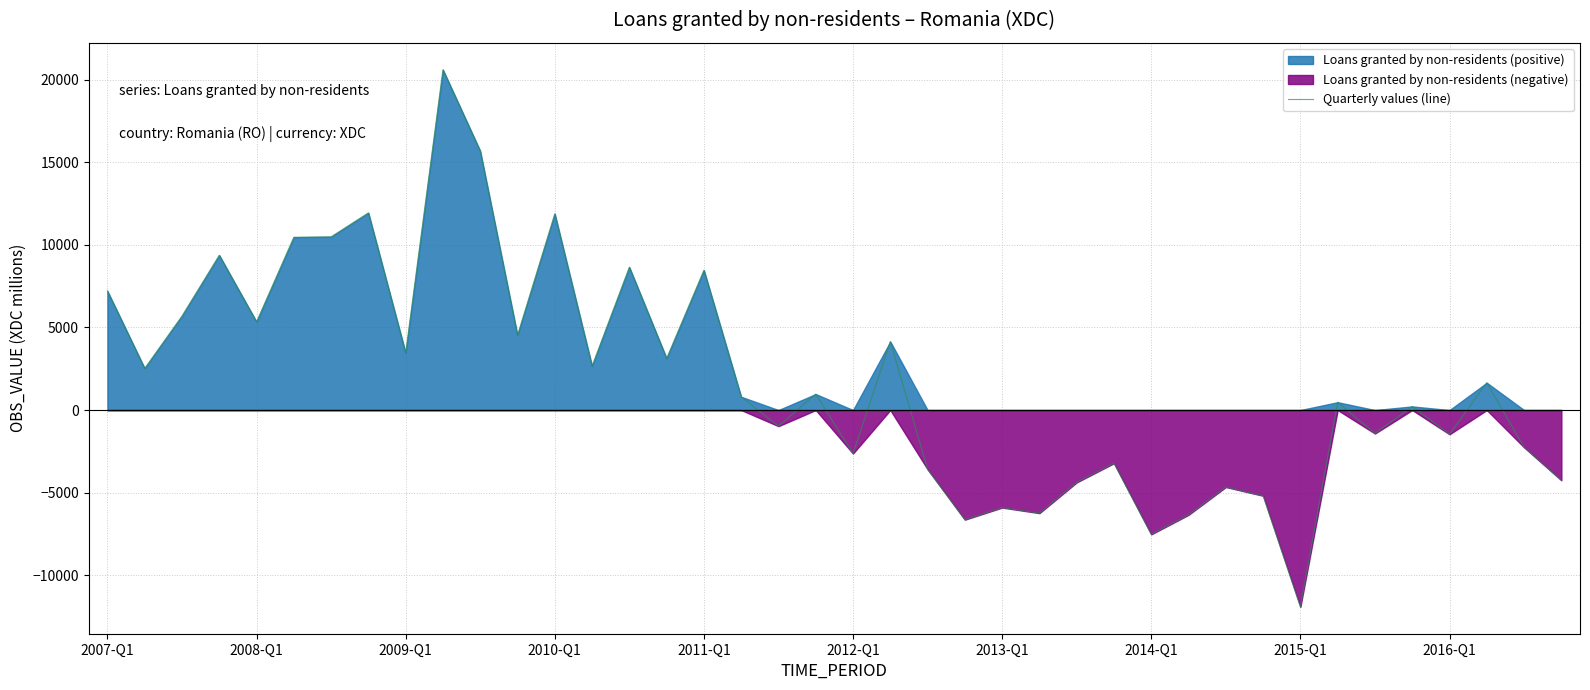

Which category has the lowest value in the Quarterly values (line) series?

2015-Q1